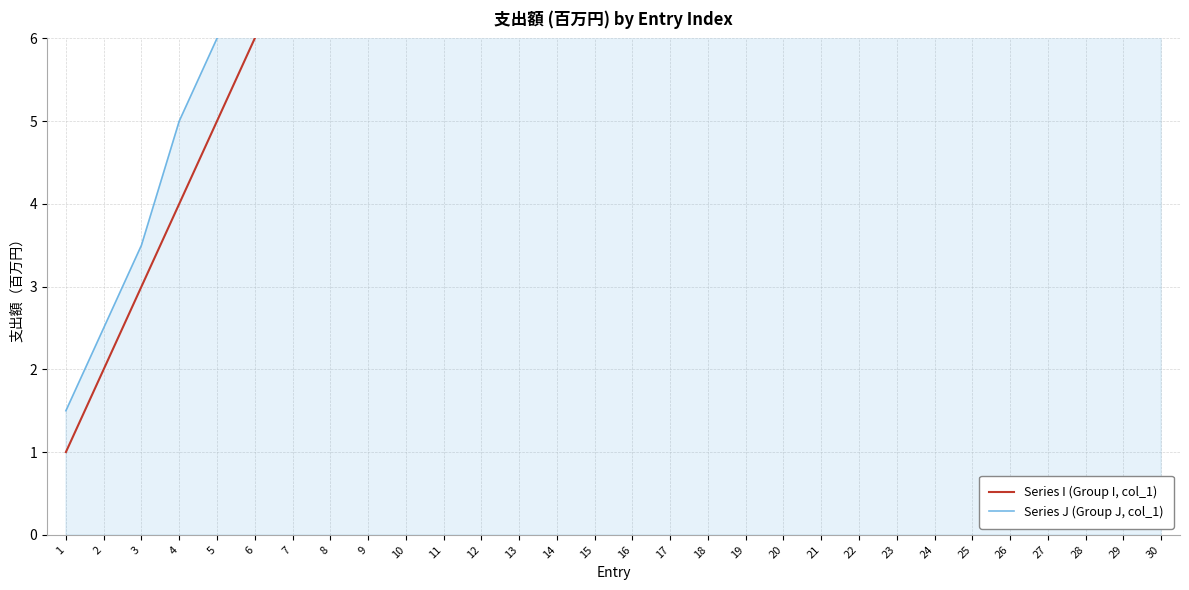

Does the chart have visible grid lines?

Yes